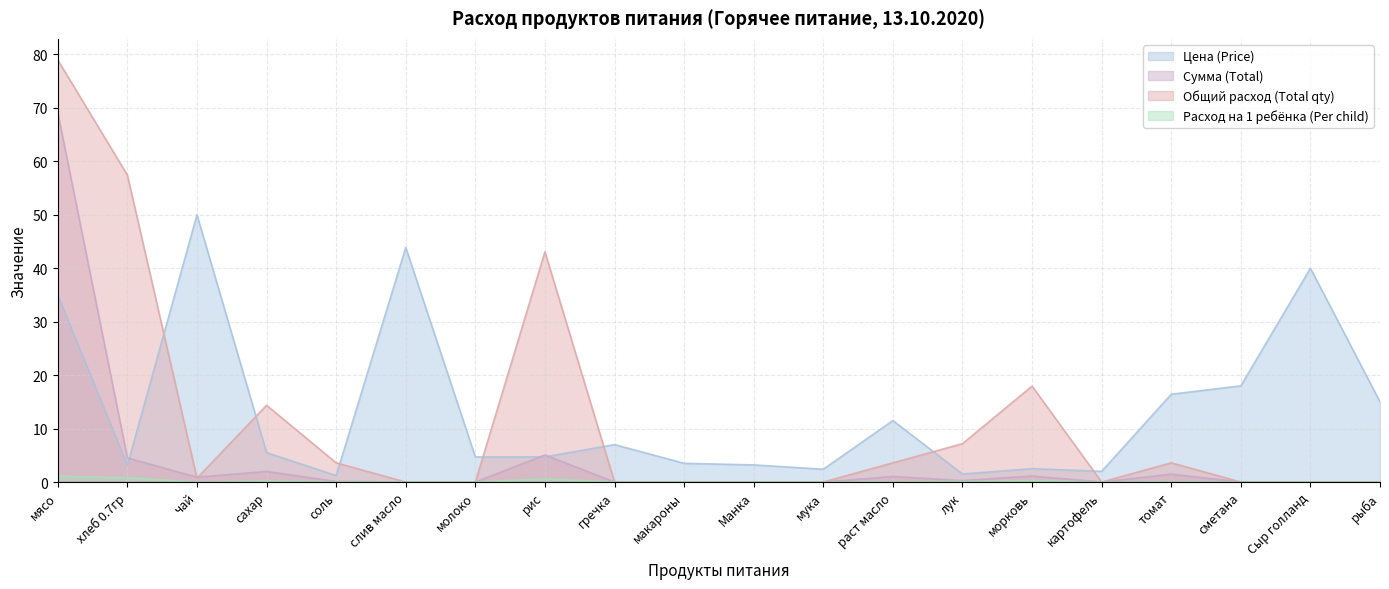

Does the chart display data point markers on the line(s)?

No